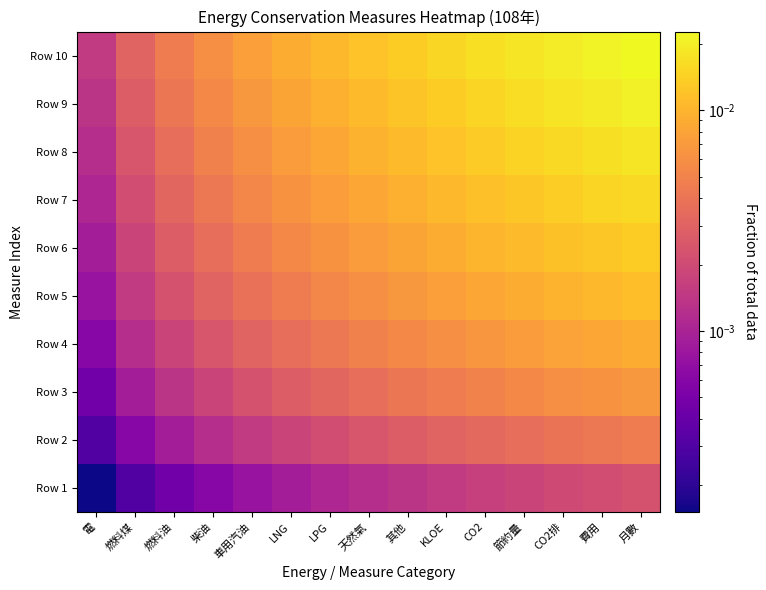

Which series changed the most between 電 and 節約量?

Row 10